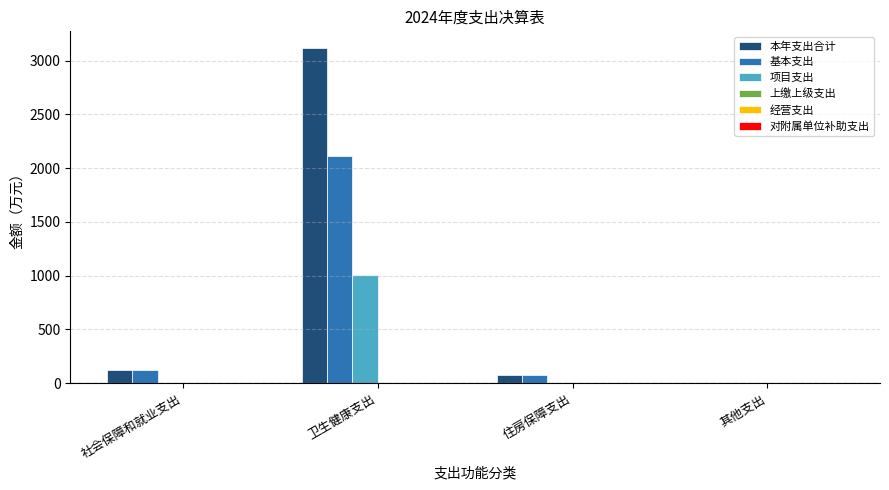

What is the sum of all 项目支出 values?

1008.3